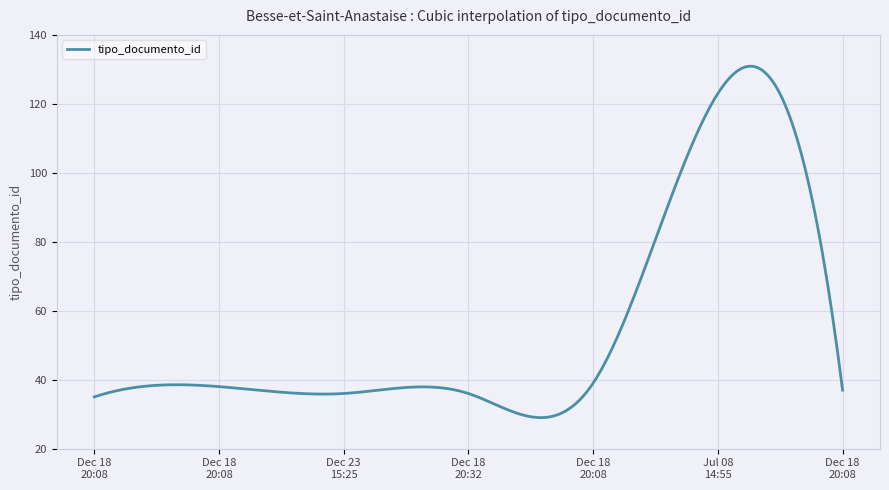

What is the difference between the maximum and minimum values?

101.9